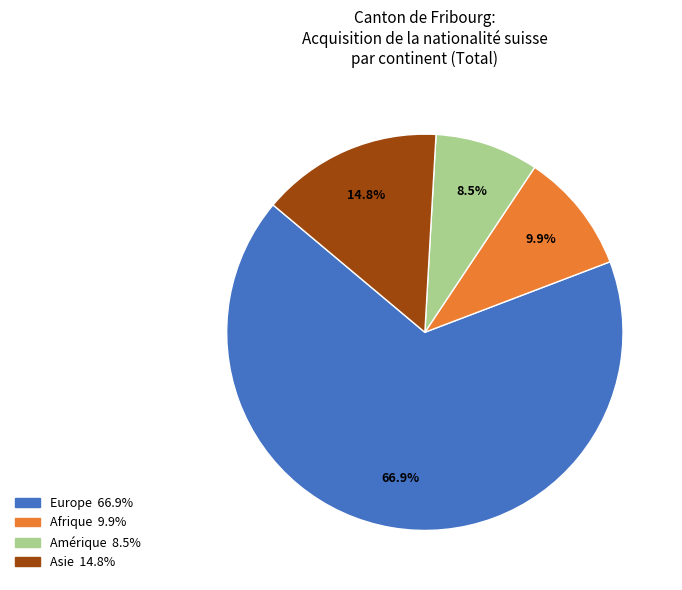

Is there a majority slice in this chart?

Yes